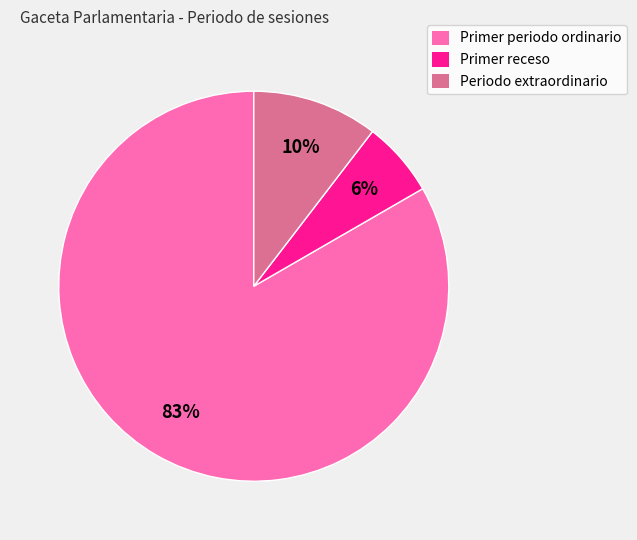

Is the sum of Primer periodo ordinario and Periodo extraordinario greater than half?

Yes